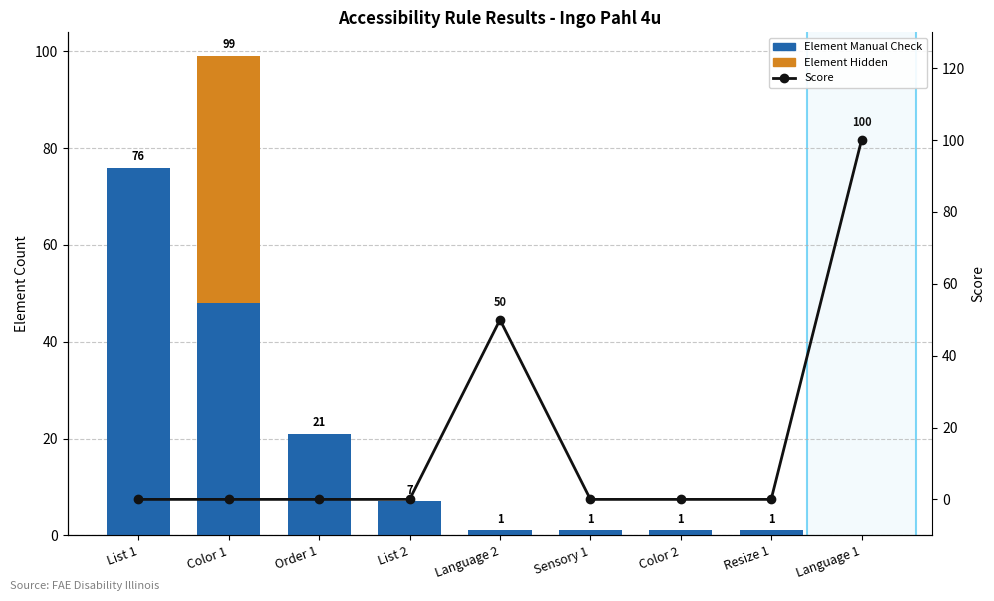

What is the difference between the Element Manual Check values at Language 2 and Color 1?

47